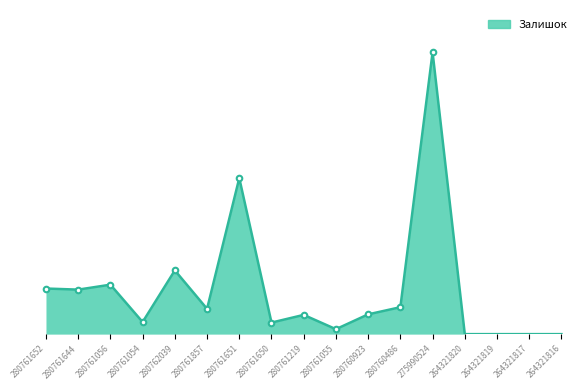

Is it true that the value at 280761056 is 36?

False